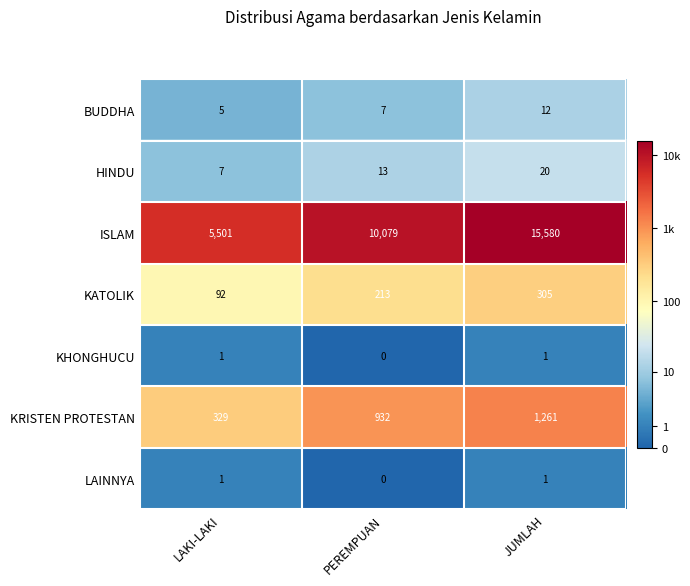

Which series changed the most between LAKI-LAKI and JUMLAH?

ISLAM